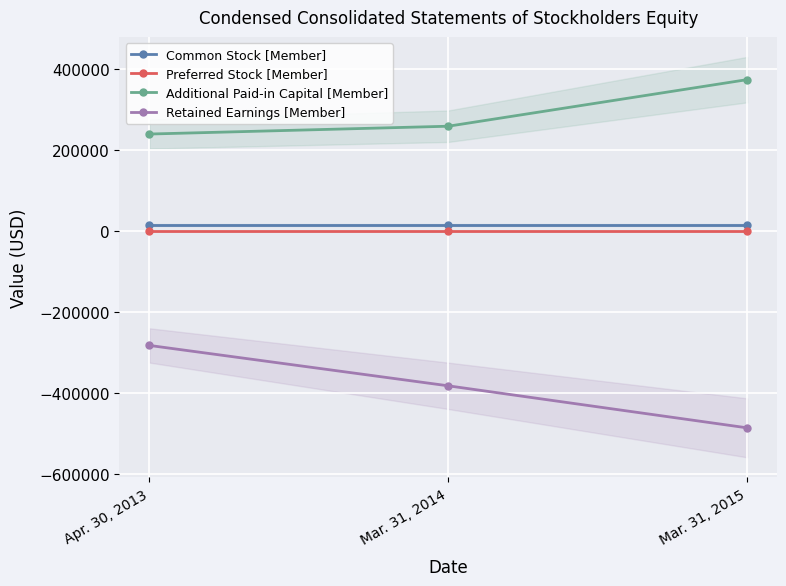

True or false: Additional Paid-in Capital [Member] has a value of 319323 at Apr. 30, 2013.

False